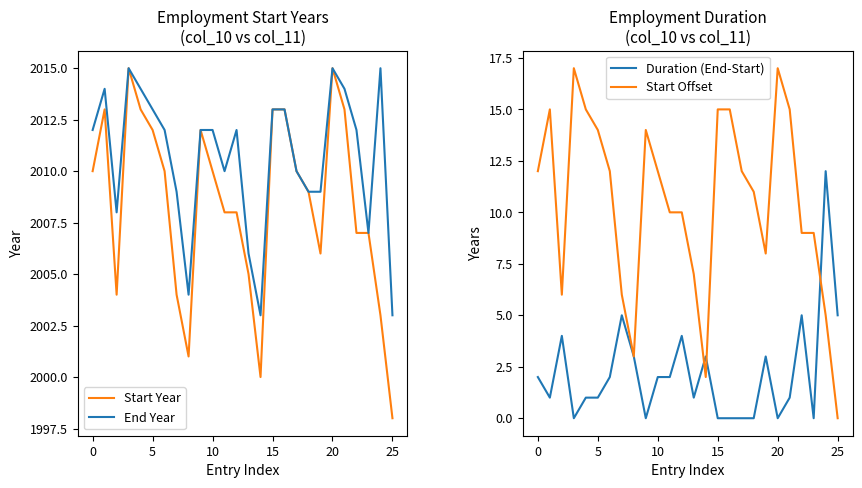

At how many categories does at least one series exceed 149?

26